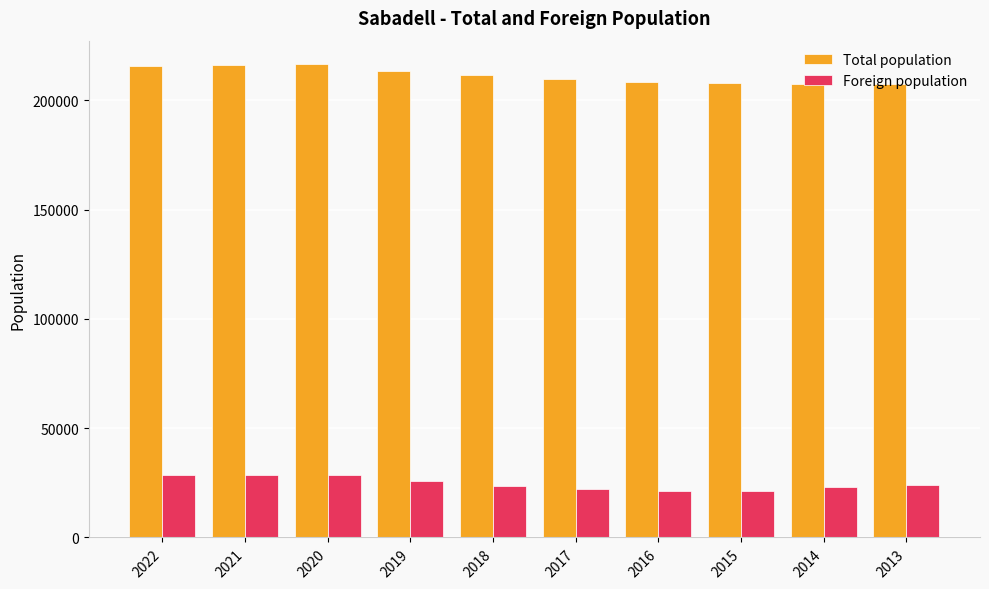

What is the greatest value displayed?

216520